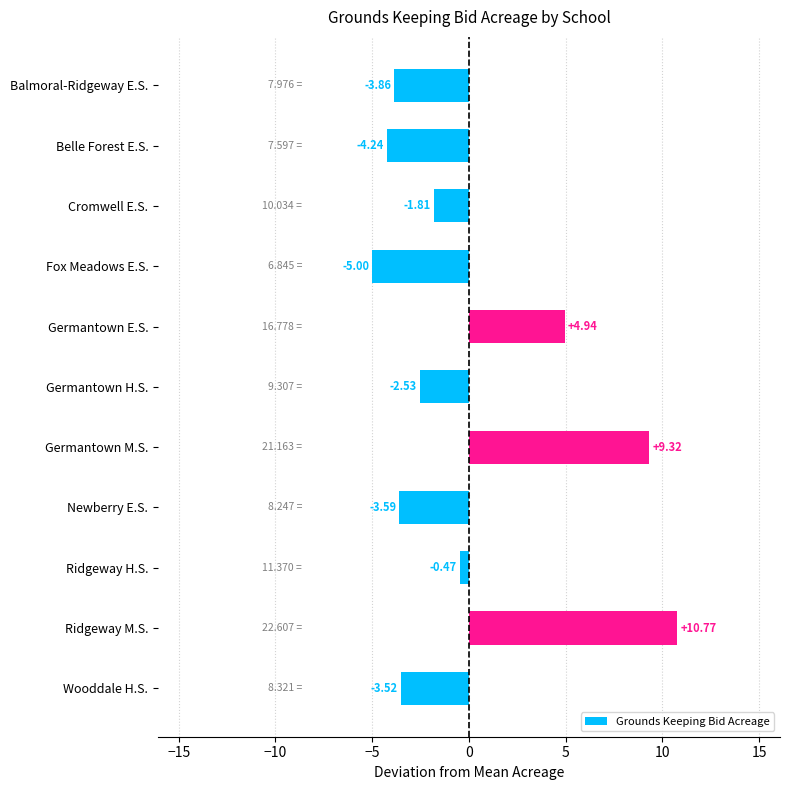

List the labels in order of value, smallest first.

Fox Meadows E.S., Belle Forest E.S., Balmoral-Ridgeway E.S., Newberry E.S., Wooddale H.S., Germantown H.S., Cromwell E.S., Ridgeway H.S., Germantown E.S., Germantown M.S., Ridgeway M.S.